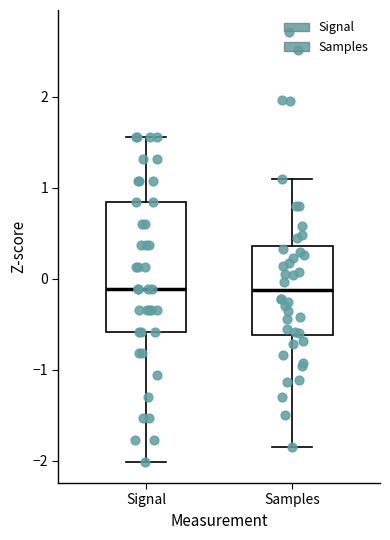

Comparing the boxes themselves (not the whiskers), which one is the tallest?

Signal